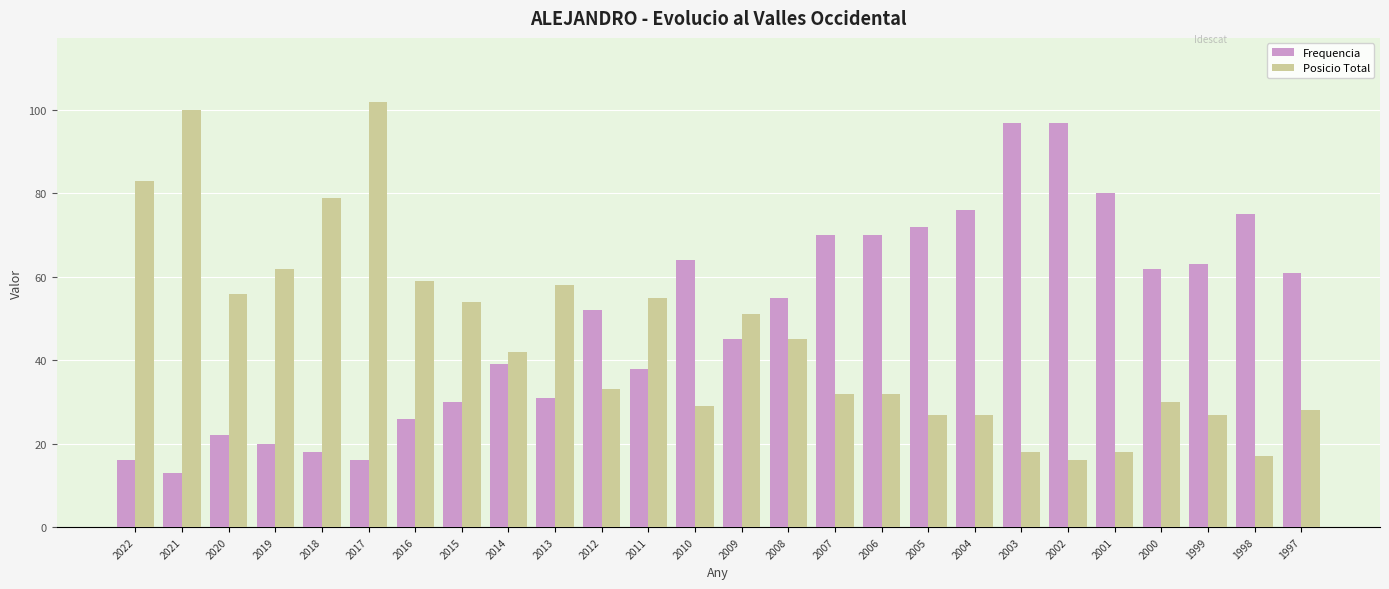

What is the lowest value of the Posicio Total series?

16